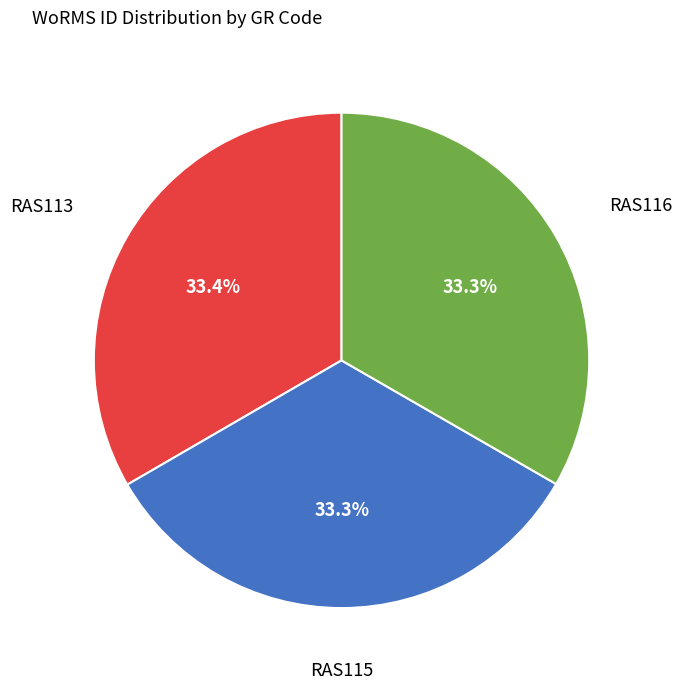

Is there any slice that represents more than half of the pie?

No